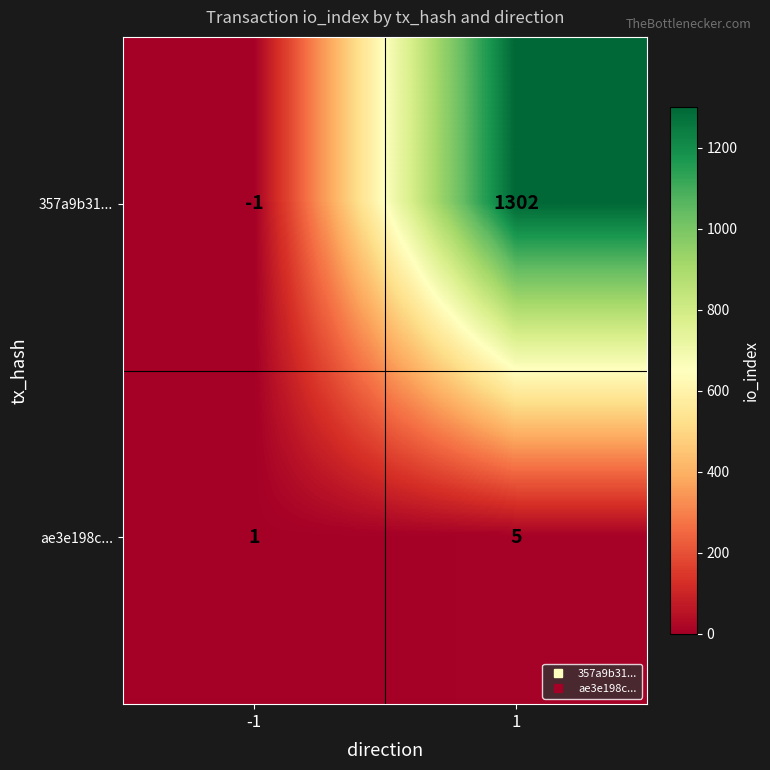

The value of 357a9b31... at 1 is 582. True or false?

False